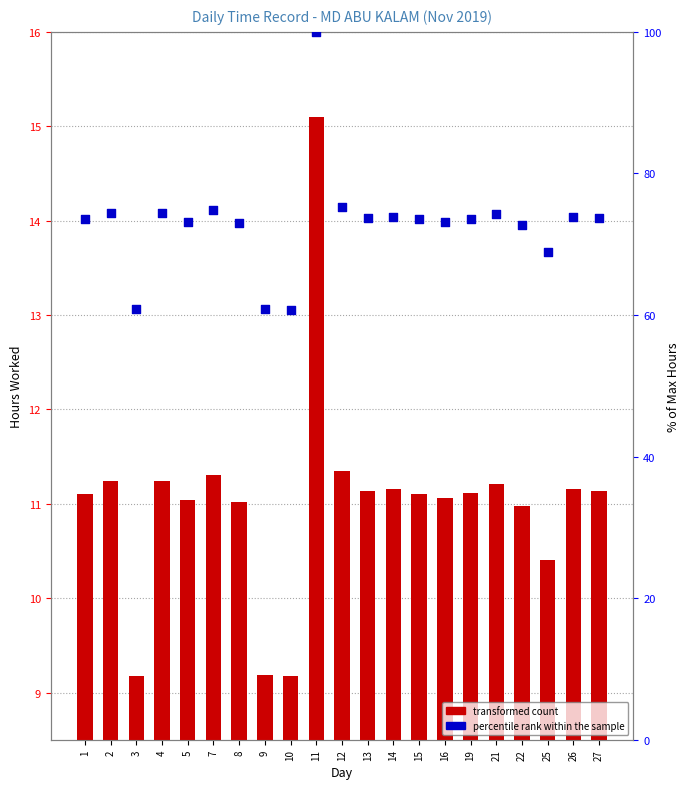

Which series reaches the maximum Y coordinate?

percentile rank within the sample